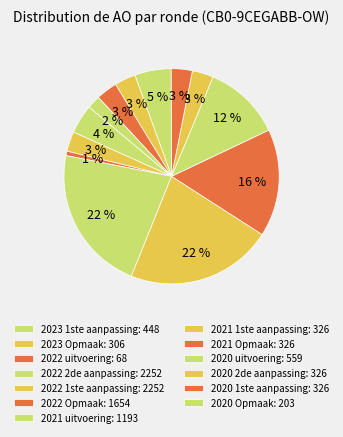

How many slices are in this pie chart?

13